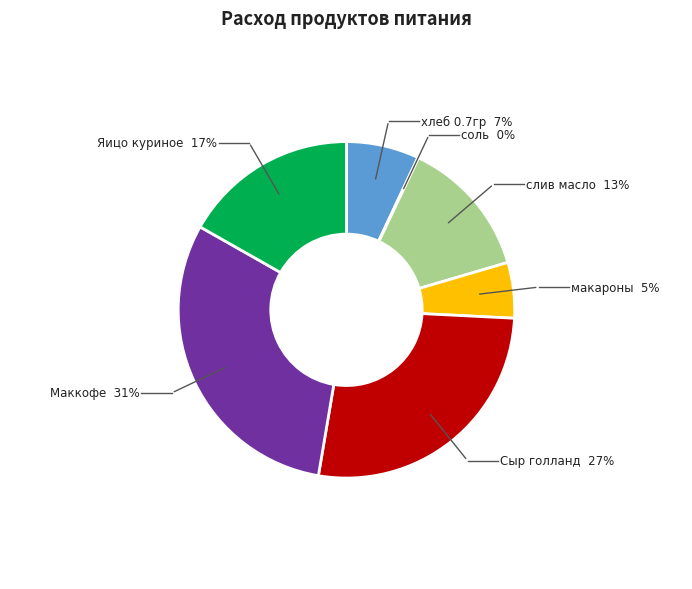

Which slice is the smallest?

соль